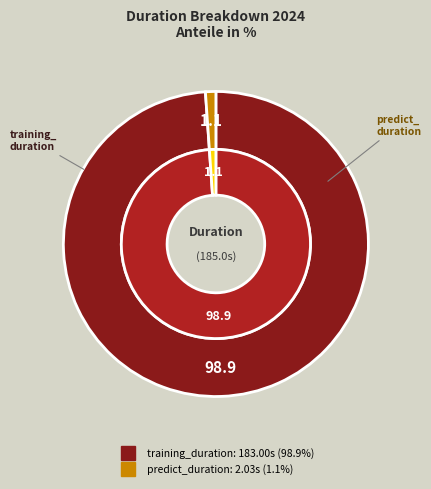

What percentage is NOT represented by training_duration?

1.1%